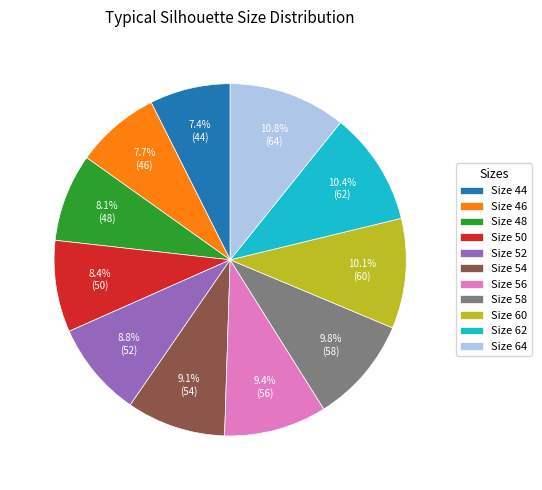

Is there a majority slice in this chart?

No